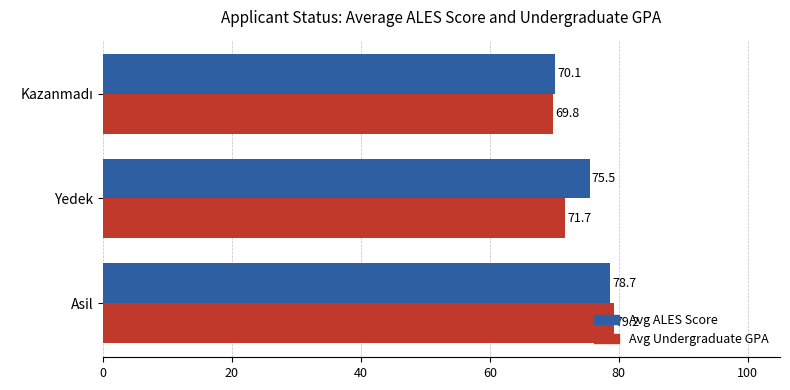

Rank the series by their maximum value, from lowest to highest.

Avg ALES Score, Avg Undergraduate GPA